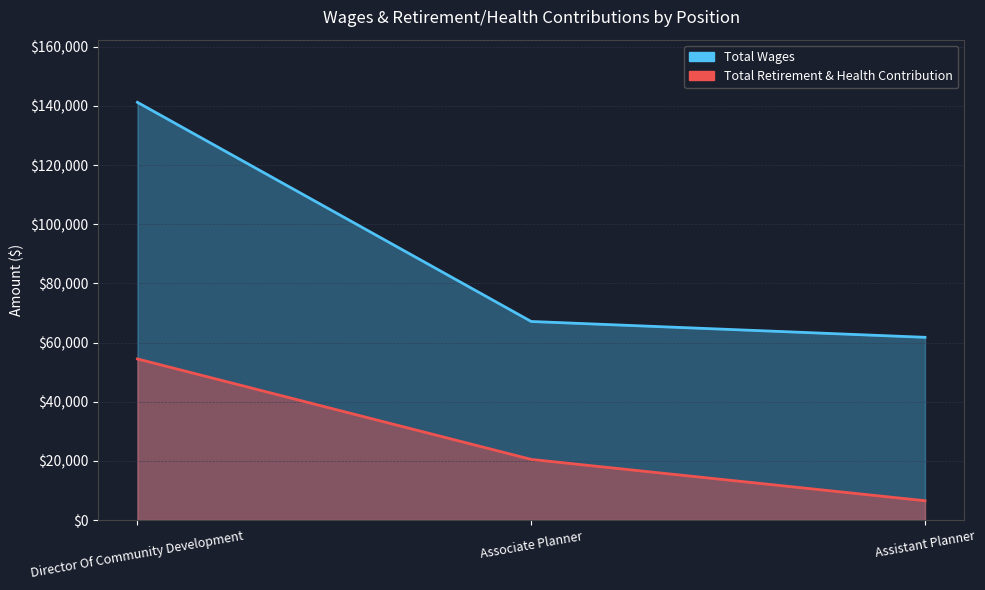

List the series in order of their overall mean, lowest first.

Total Retirement & Health Contribution, Total Wages